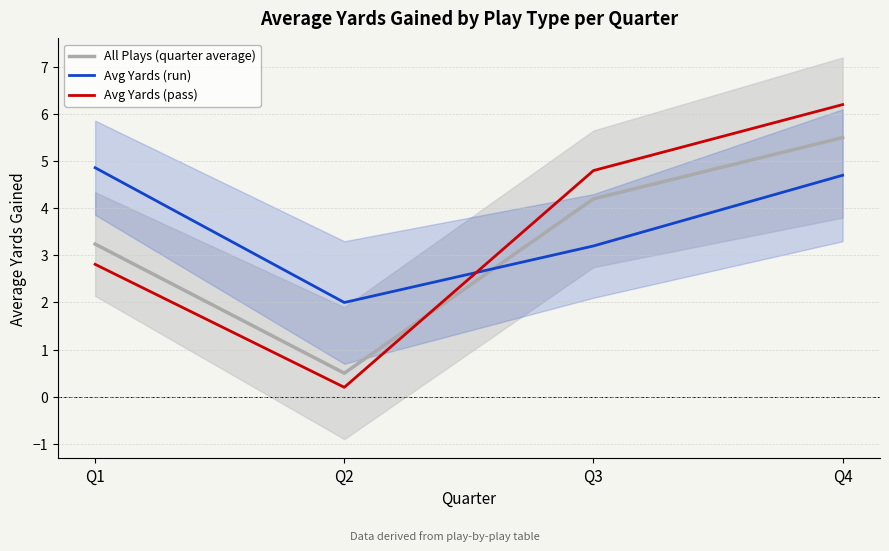

Reading left to right, what are all the values shown in this chart?

All Plays (quarter average): Q1=3.2	Q2=0.5	Q3=4.2	Q4=5.5
Avg Yards (run): Q1=4.9	Q2=2.0	Q3=3.2	Q4=4.7
Avg Yards (pass): Q1=2.8	Q2=0.2	Q3=4.8	Q4=6.2